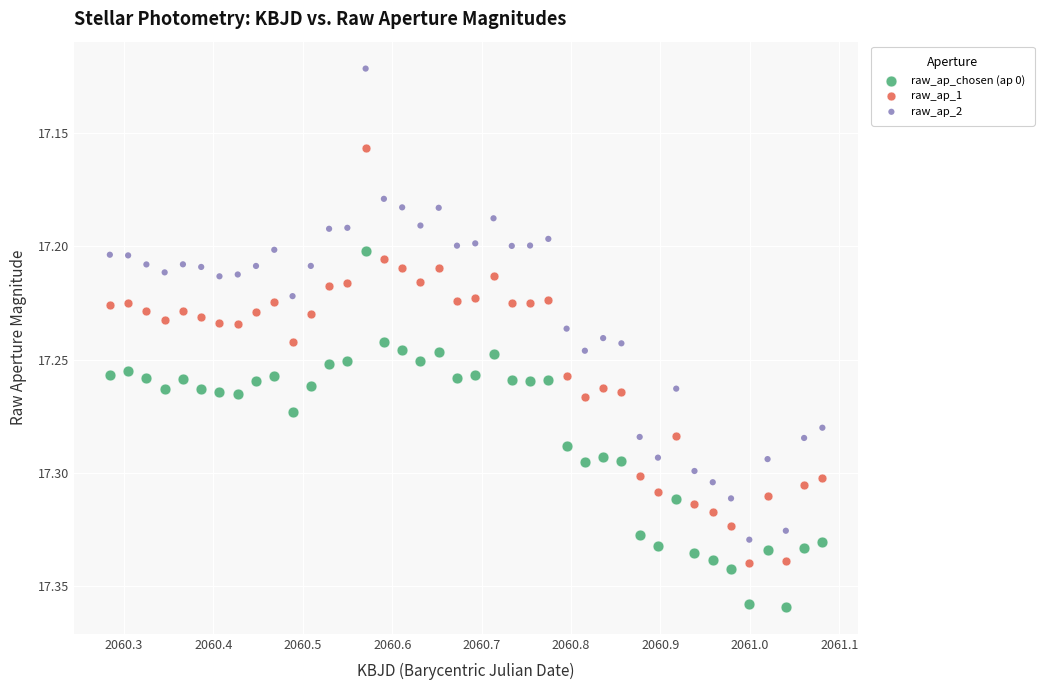

Which series reaches the minimum Y coordinate?

raw_ap_2